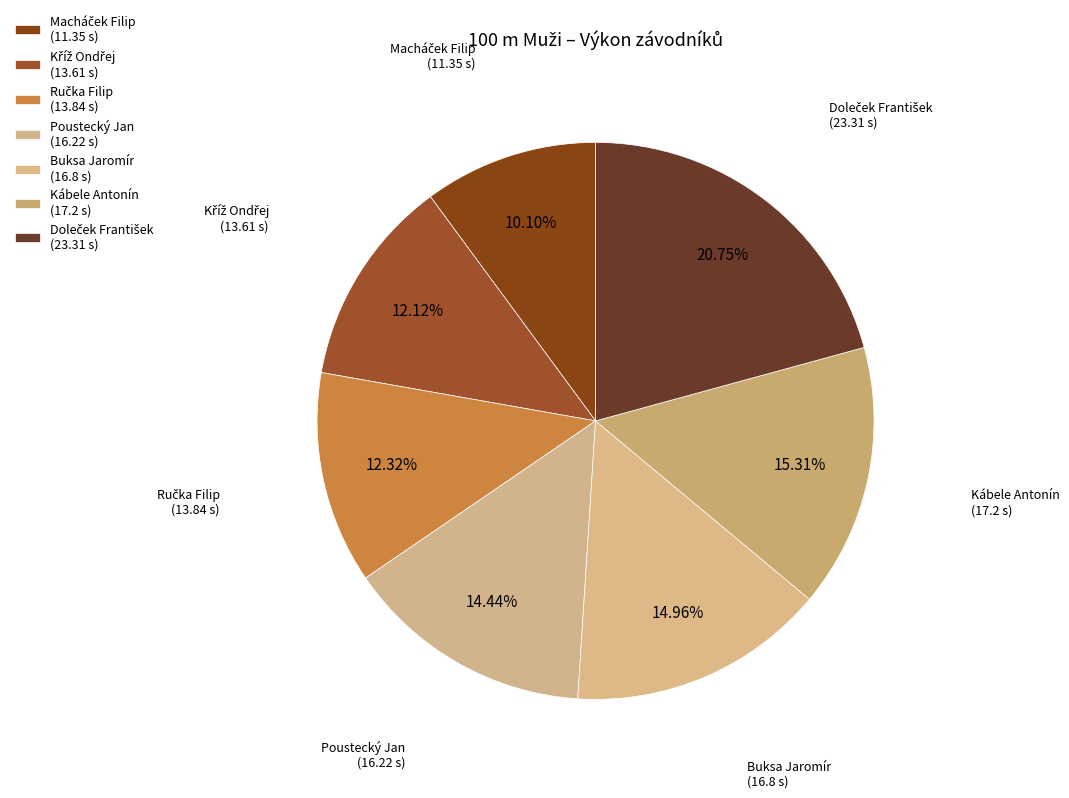

Approximately how many times larger is the value at Buksa Jaromír compared to Kábele Antonín?

1.0